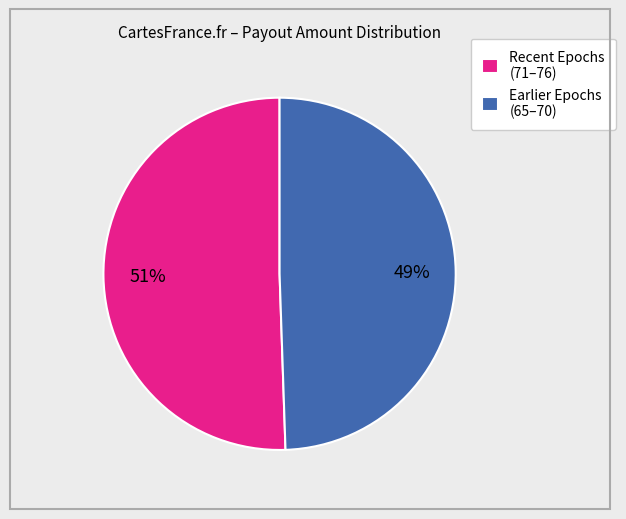

Is it true that Earlier Epochs (65–70) is 49% of the pie?

True